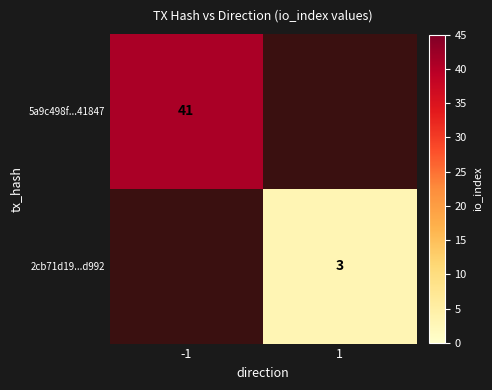

The value of 5a9c498f...41847 at -1 is 41. True or false?

True